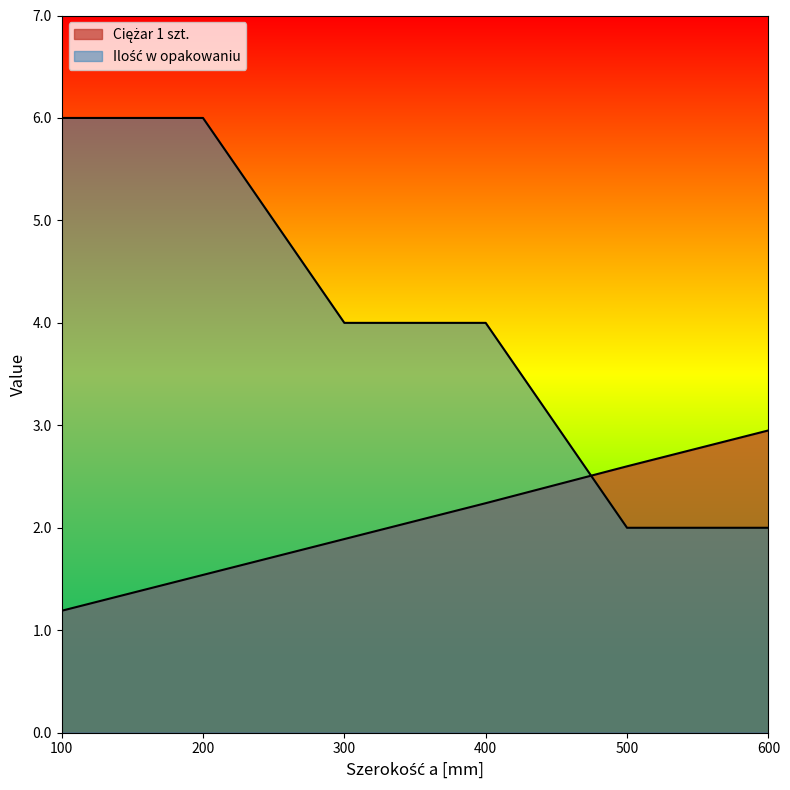

How many series are shown in this chart?

2